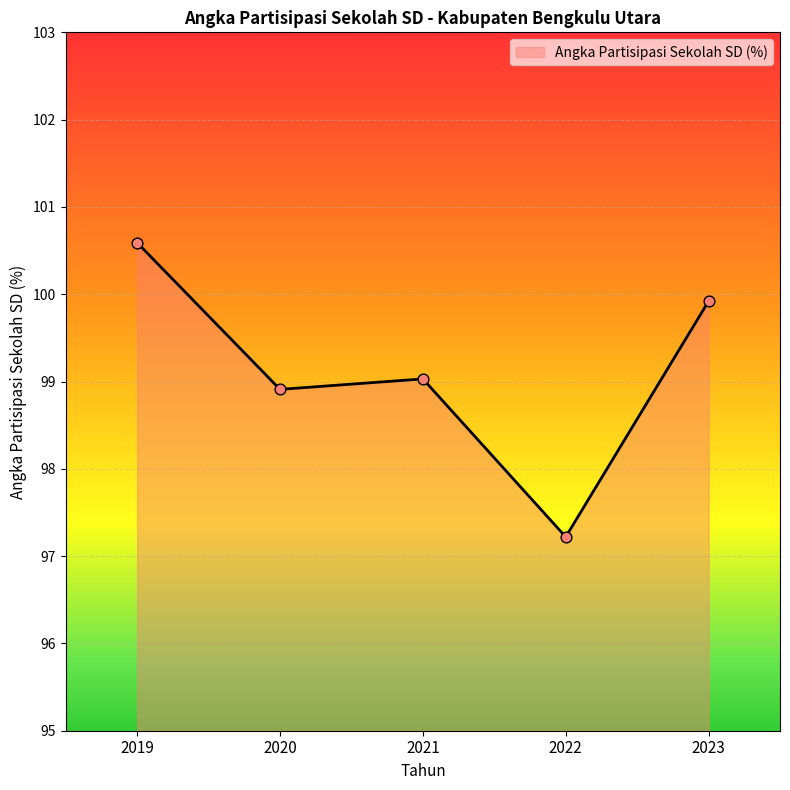

Between 2022 and 2023, which is larger?

2023